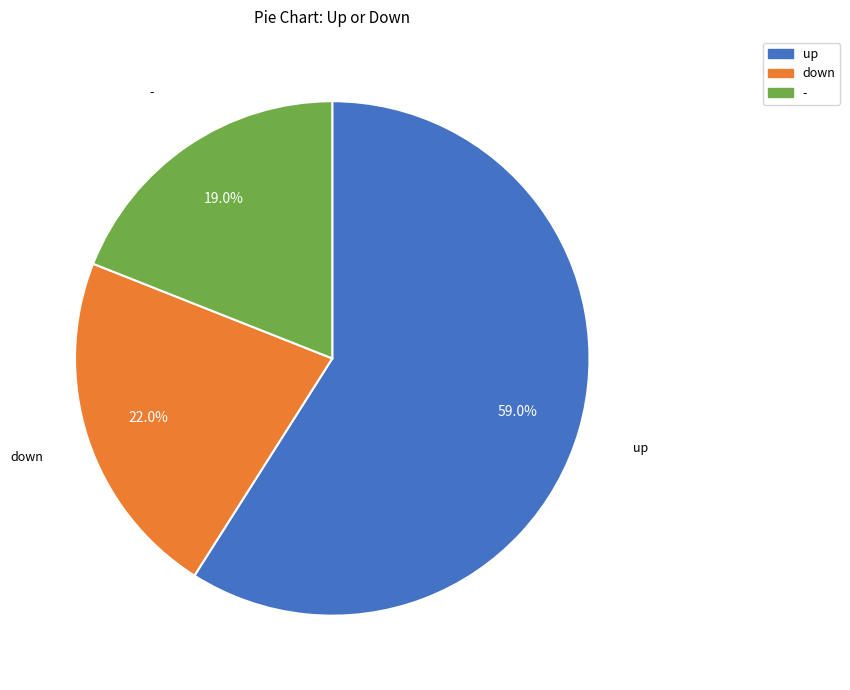

How much of the chart is everything except down?

78.0%